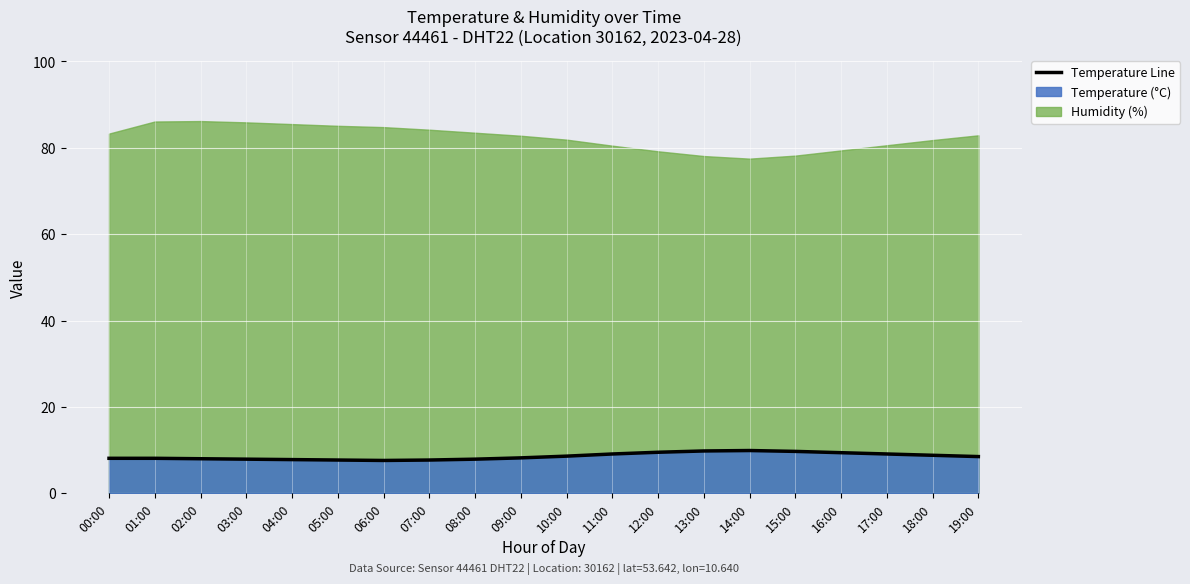

True or false: the data shows 9.7 at 15:00.

True